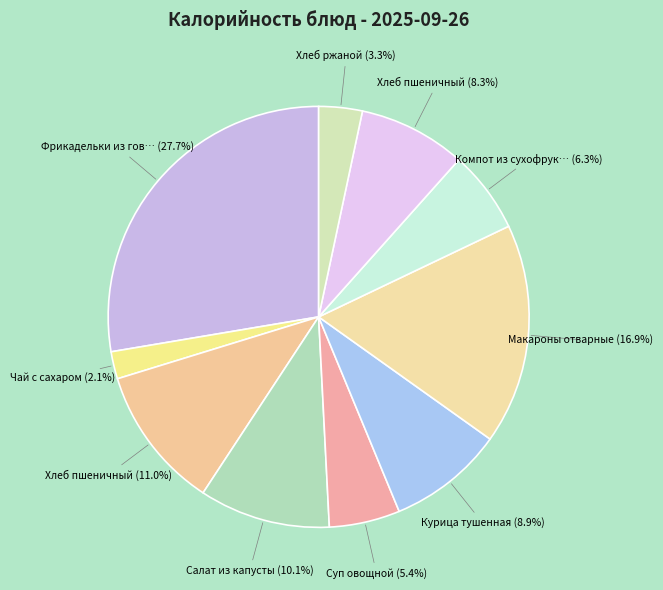

Rank the categories by value from lowest to highest.

Чай с сахаром, Хлеб ржаной, Суп овощной, Компот из сухофруктов, Хлеб пшеничный (Обед), Курица тушенная, Салат из капусты, Хлеб пшеничный (Завтрак), Макароны отварные, Фрикадельки из говядины (Завтрак)